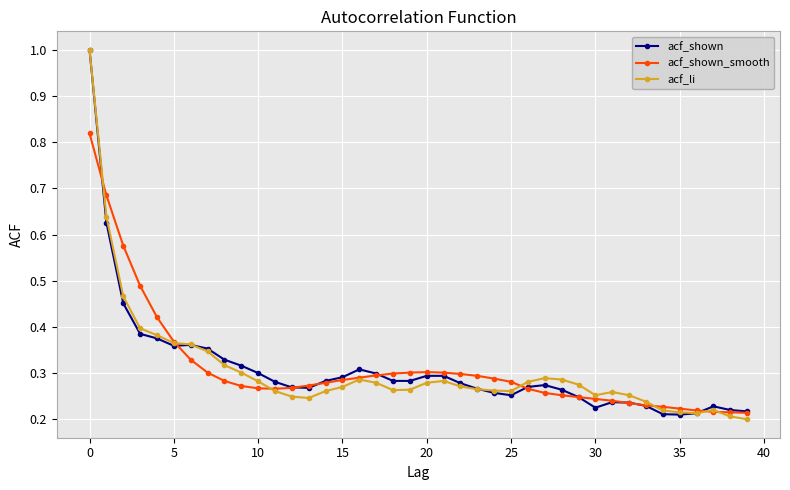

Count the number of categories in the chart.

40